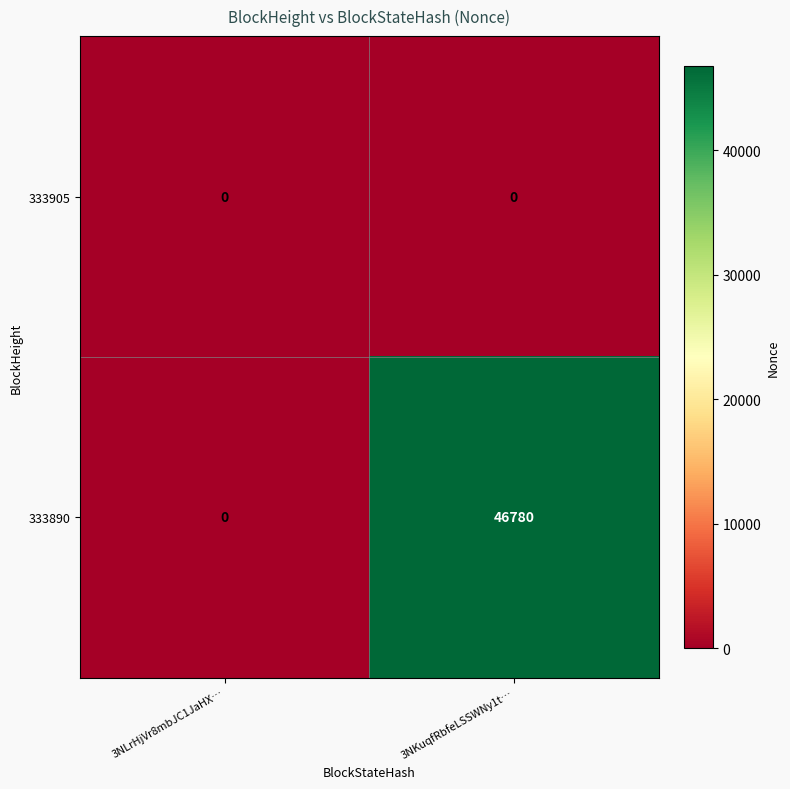

How many series are shown in this chart?

2